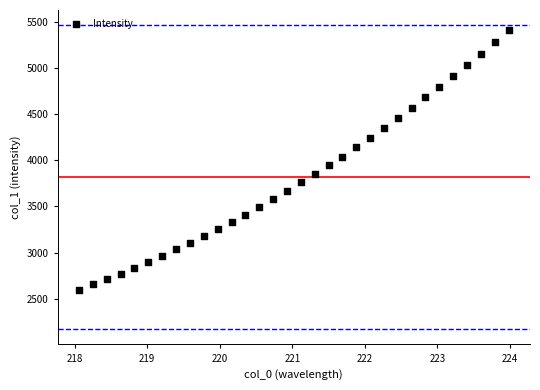

What is the range of Y values (max minus min)?

2805.5